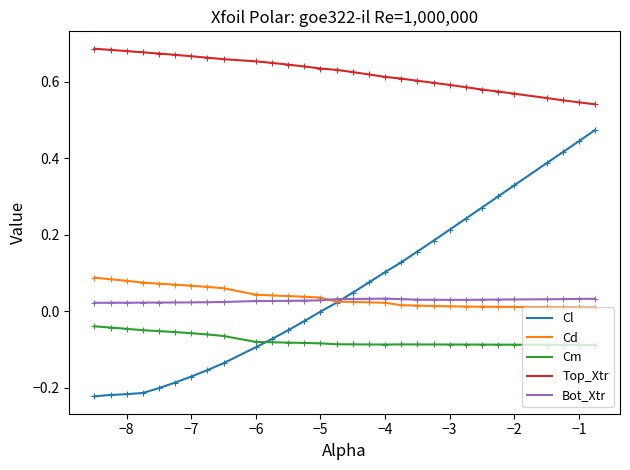

Rank the series by their maximum value, from lowest to highest.

Cm, Bot_Xtr, Cd, Cl, Top_Xtr